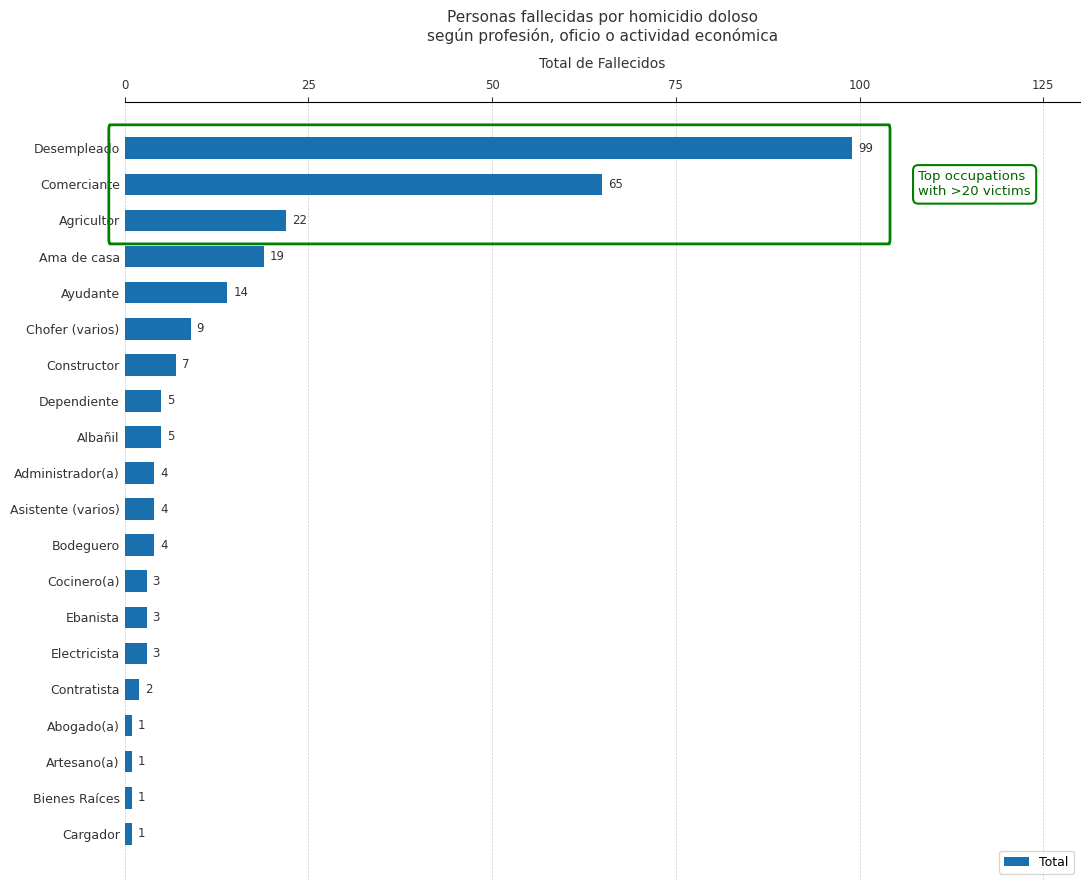

What is the label of the 4th bar from the bottom?

Abogado(a)